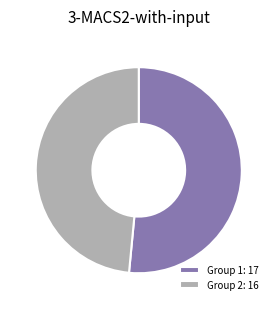

How many segments does this pie chart have?

2